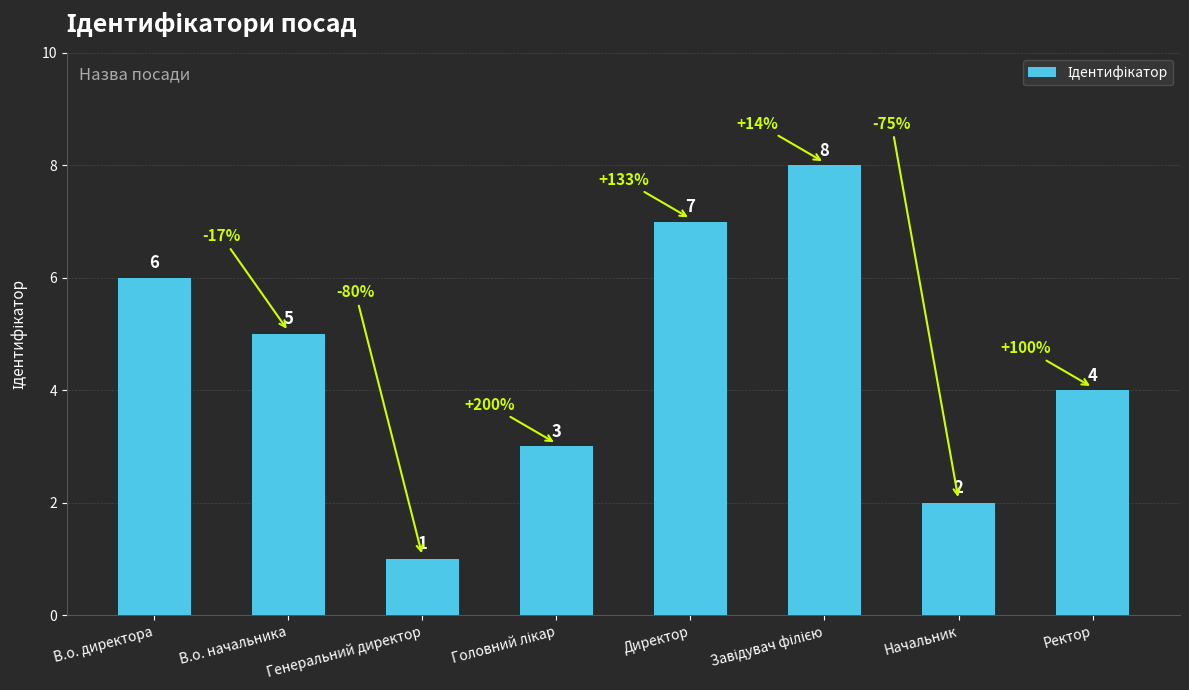

What is the difference between the maximum and second lowest values?

6